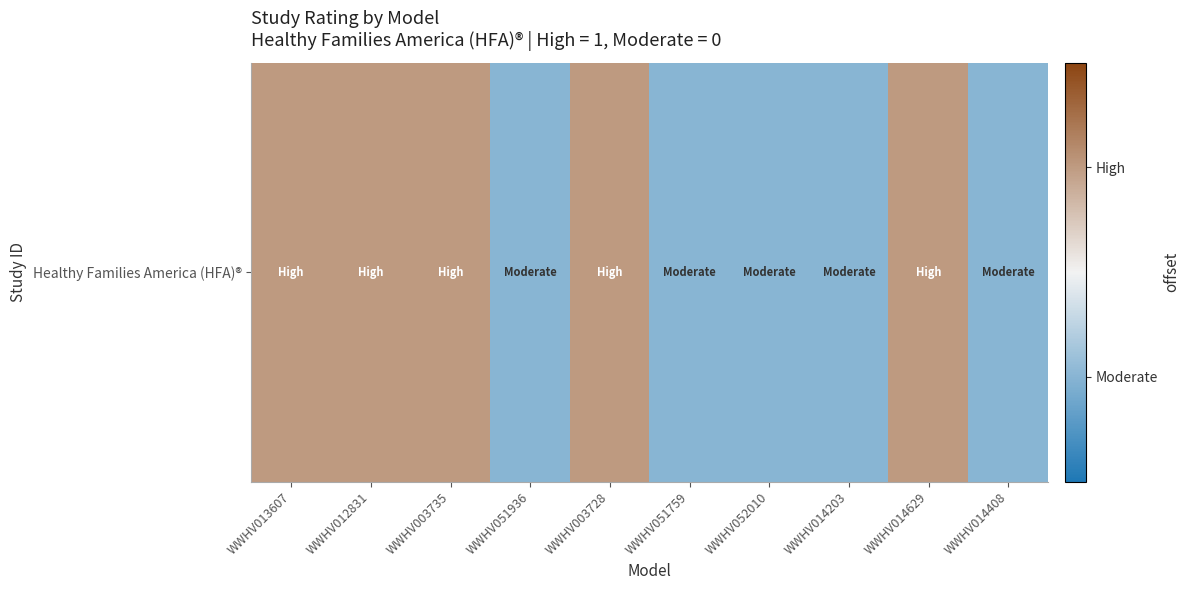

Where is the data nearest to the value 0?

WWHV051936